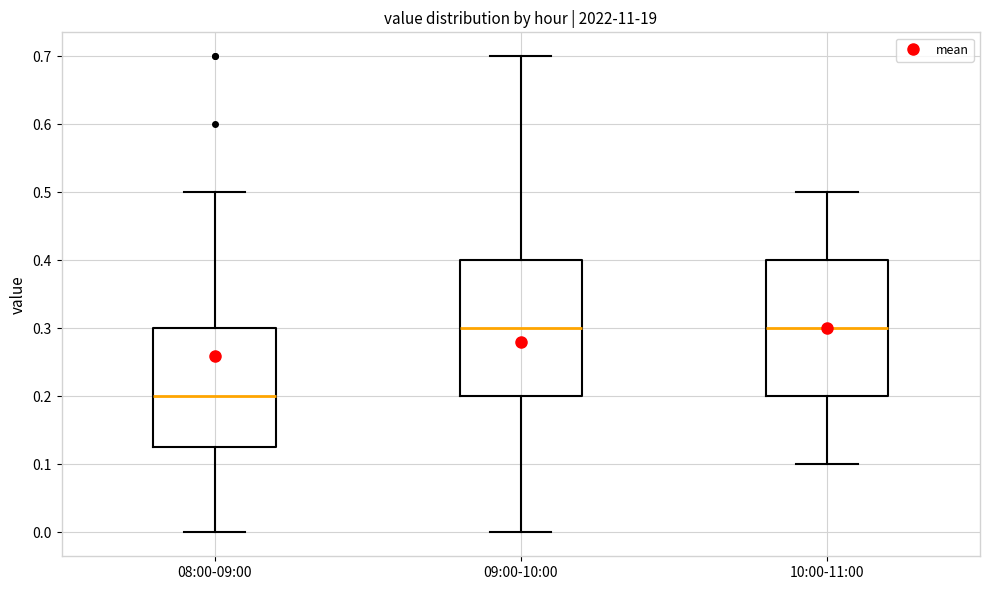

Reading left to right, transcribe this box plot: for each box, give where its median line is, the range the box spans, and where its two whiskers end, as read against the y-axis. The values are not printed on the chart, so give them approximately, as read against the axis.

08:00-09:00: median 0.20, box 0.13 to 0.30, whiskers 0.00 to 0.50
09:00-10:00: median 0.30, box 0.20 to 0.40, whiskers 0.00 to 0.70
10:00-11:00: median 0.30, box 0.20 to 0.40, whiskers 0.10 to 0.50